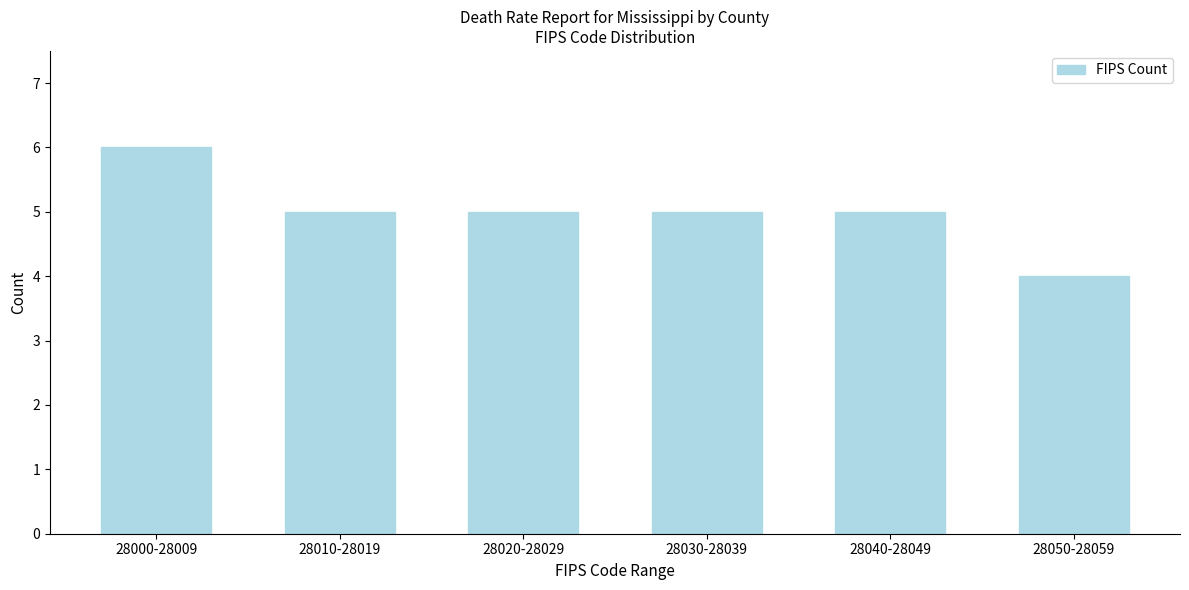

Reading left to right, extract all data points from this chart.

28000-28009=6	28010-28019=5	28020-28029=5	28030-28039=5	28040-28049=5	28050-28059=4